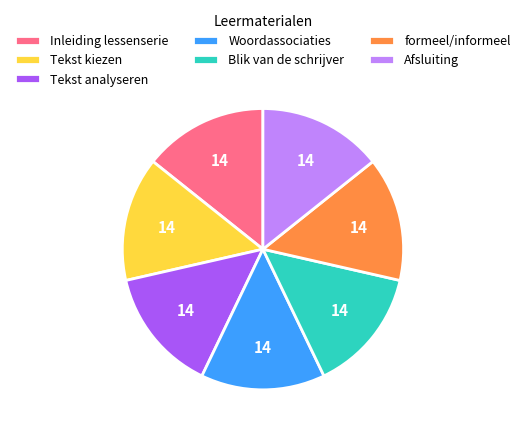

Do formeel/informeel and Afsluiting together represent more than half of the pie?

No